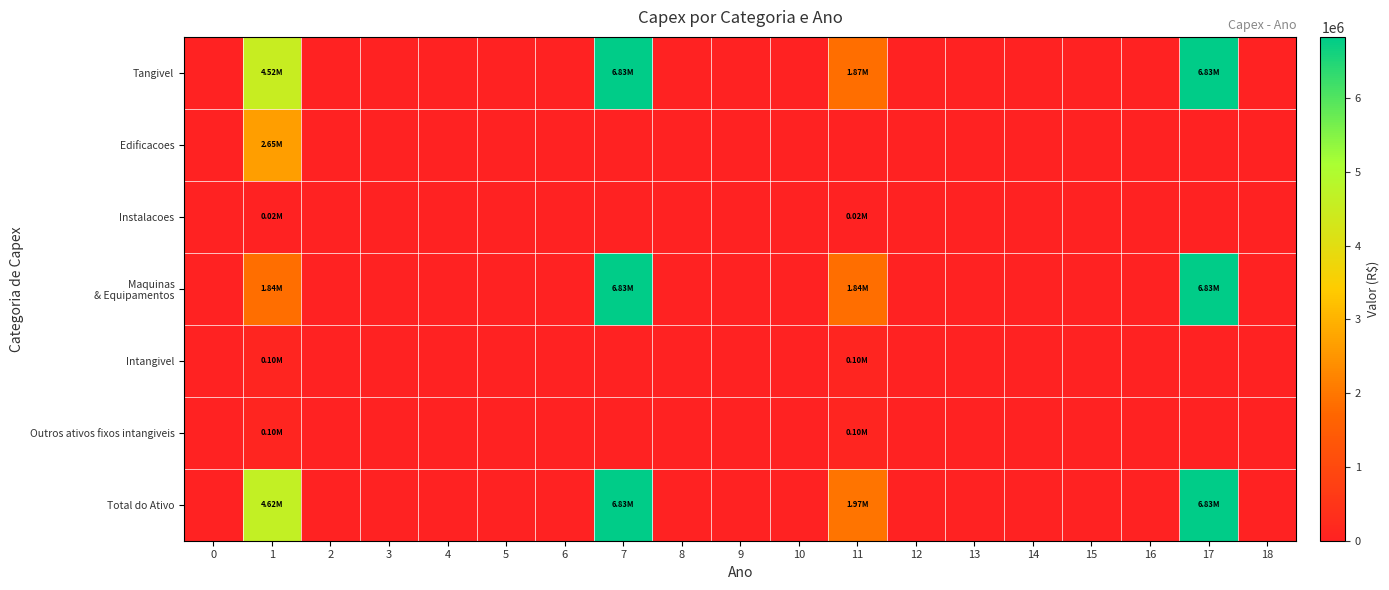

At 1, list the series in order from smallest to largest.

row_2, row_4, row_5, row_3, row_1, row_0, row_6